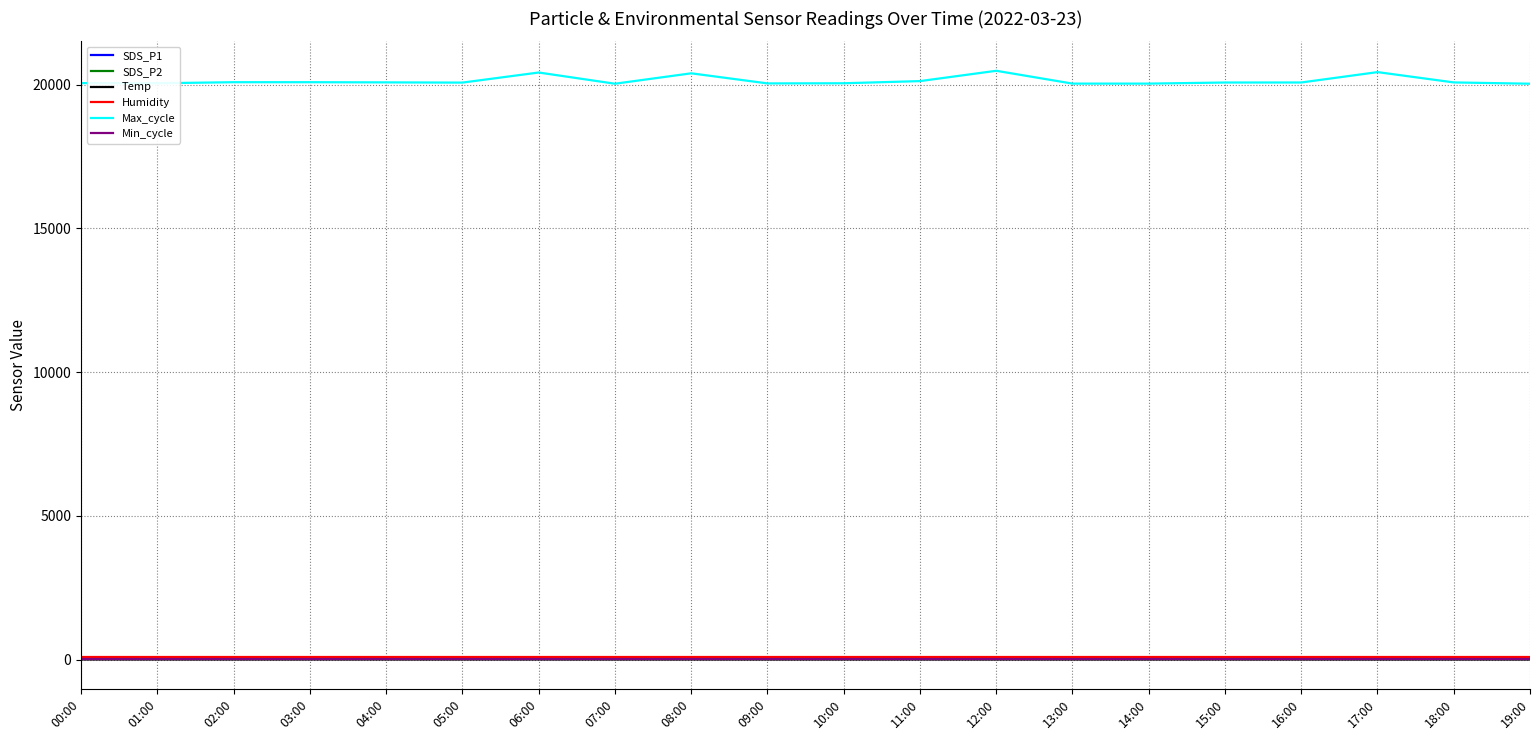

What is the maximum value shown in the chart?

20485.0